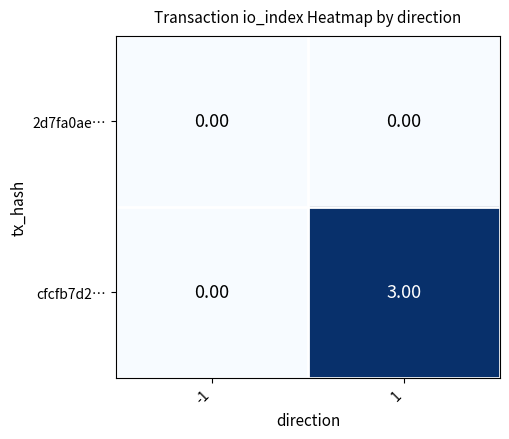

At 1, list the series in order from smallest to largest.

2d7fa0ae…, cfcfb7d2…